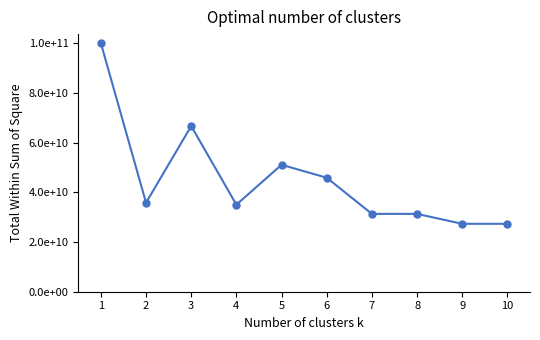

What is the change in value from 4 to 9?

-7689190140.0